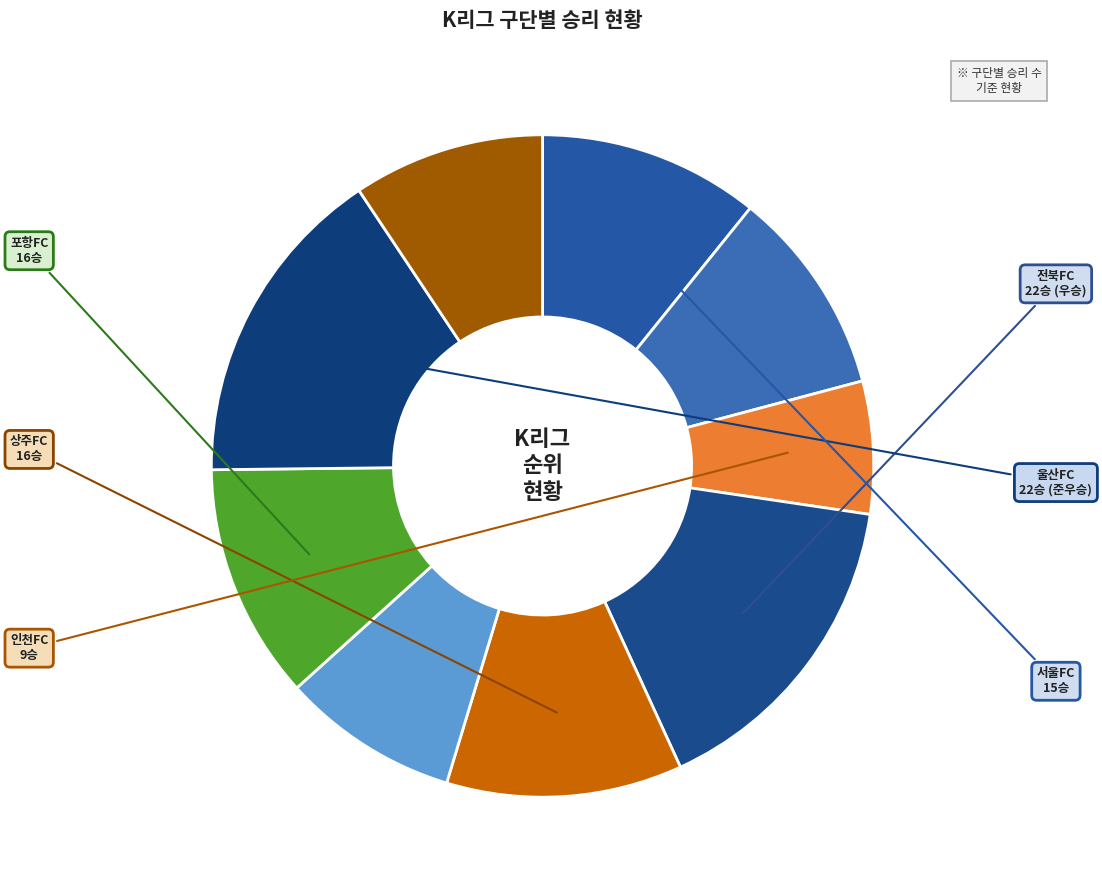

Count the number of slices in the pie.

9